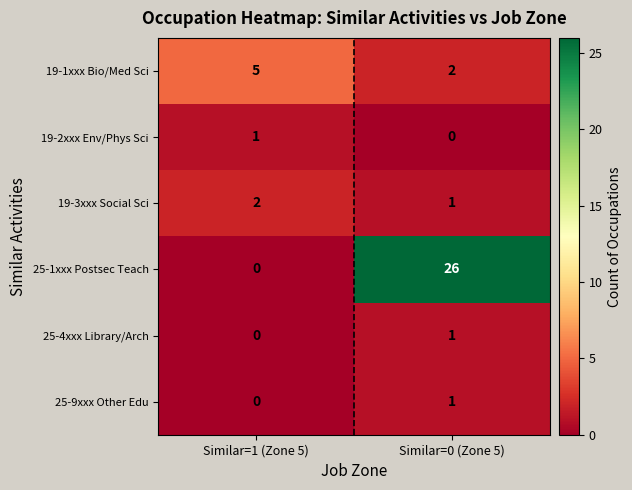

Reading left to right, what are all the values shown in this chart?

19-1xxx Bio/Med Sci: 5	2
19-2xxx Env/Phys Sci: 1	0
19-3xxx Social Sci: 2	1
25-1xxx Postsec Teach: 0	26
25-4xxx Library/Arch: 0	1
25-9xxx Other Edu: 0	1